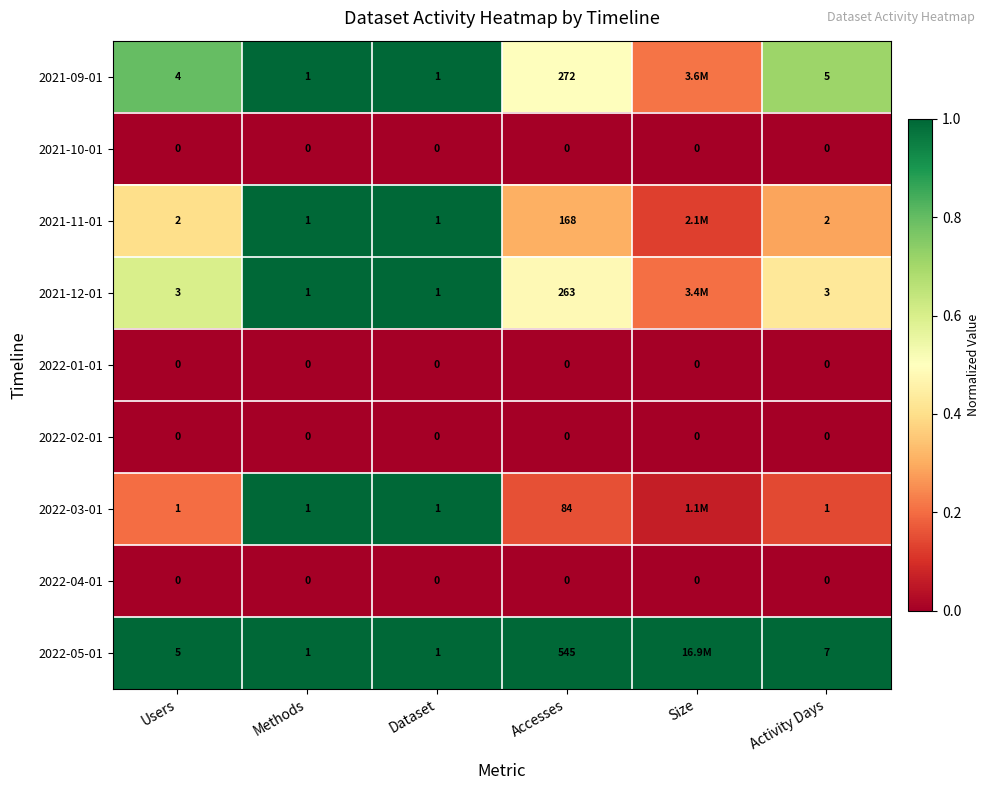

Is the value of 2021-11-01 at Accesses greater than the value of 2021-10-01 at Activity Days?

Yes